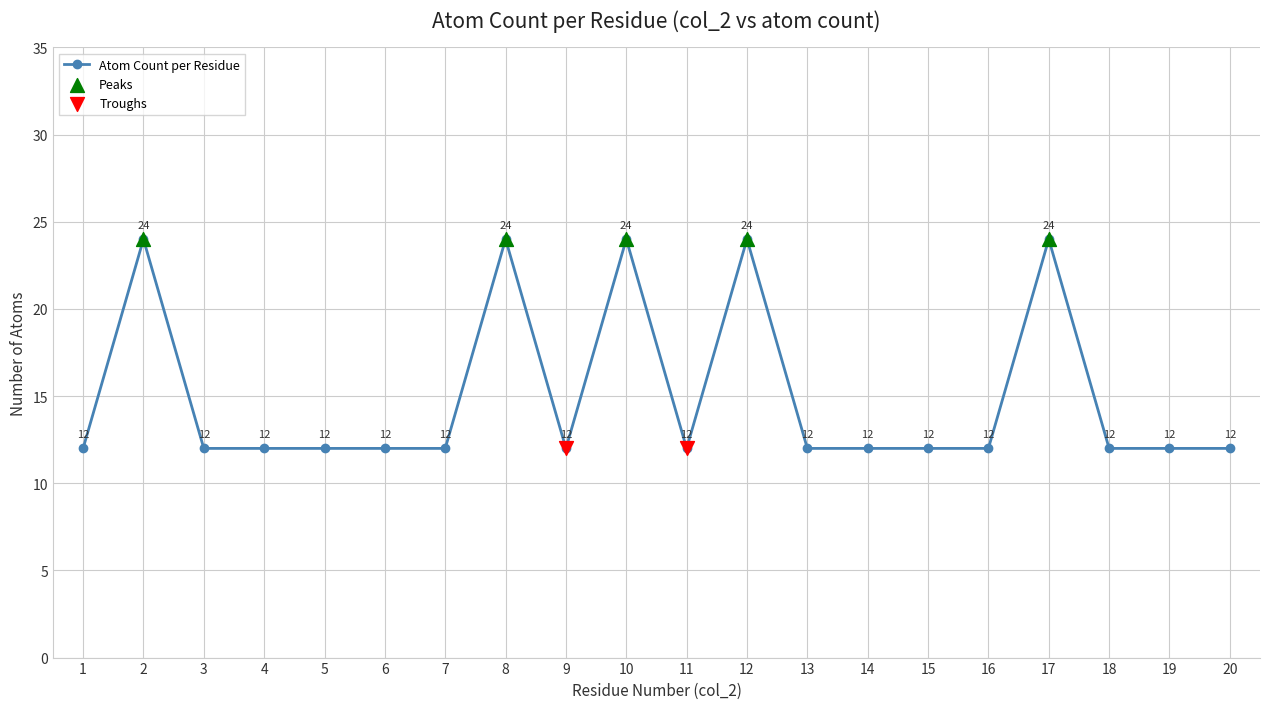

Approximately how many times larger is the value at 20 compared to 4?

1.0